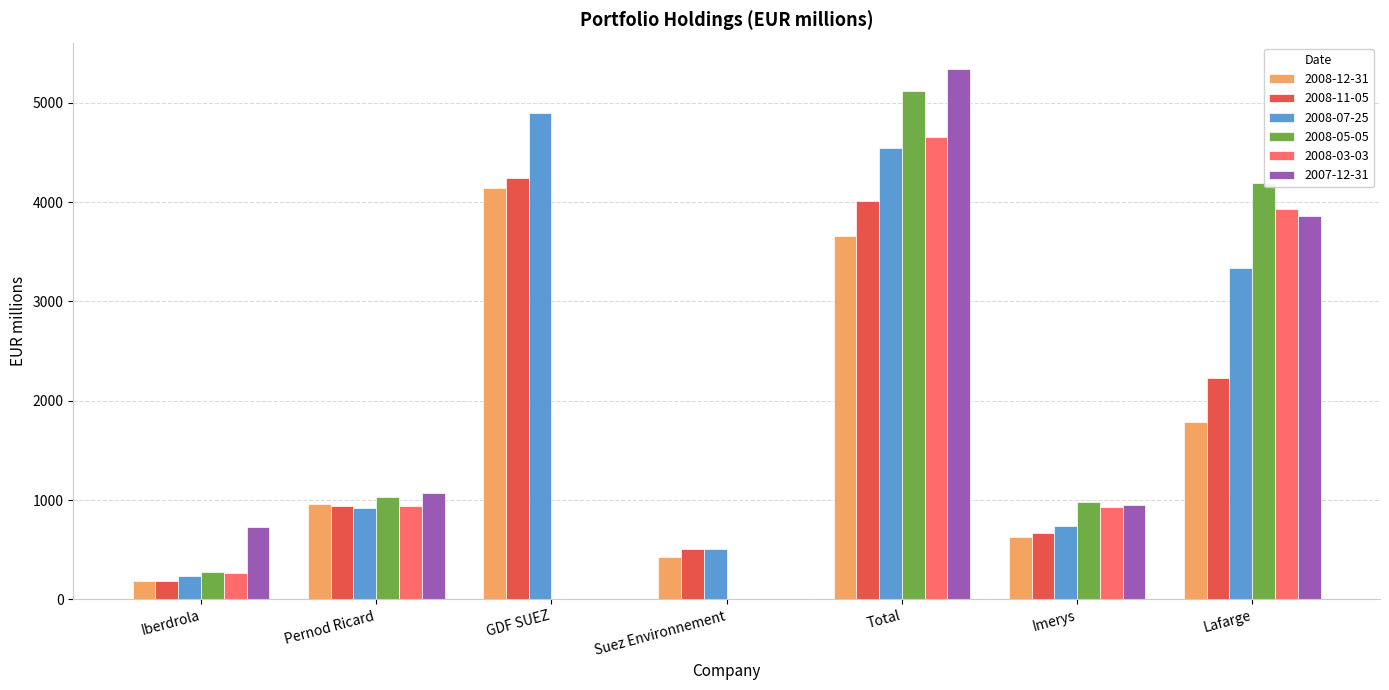

At which label is 2008-12-31 closest to 2162?

Lafarge